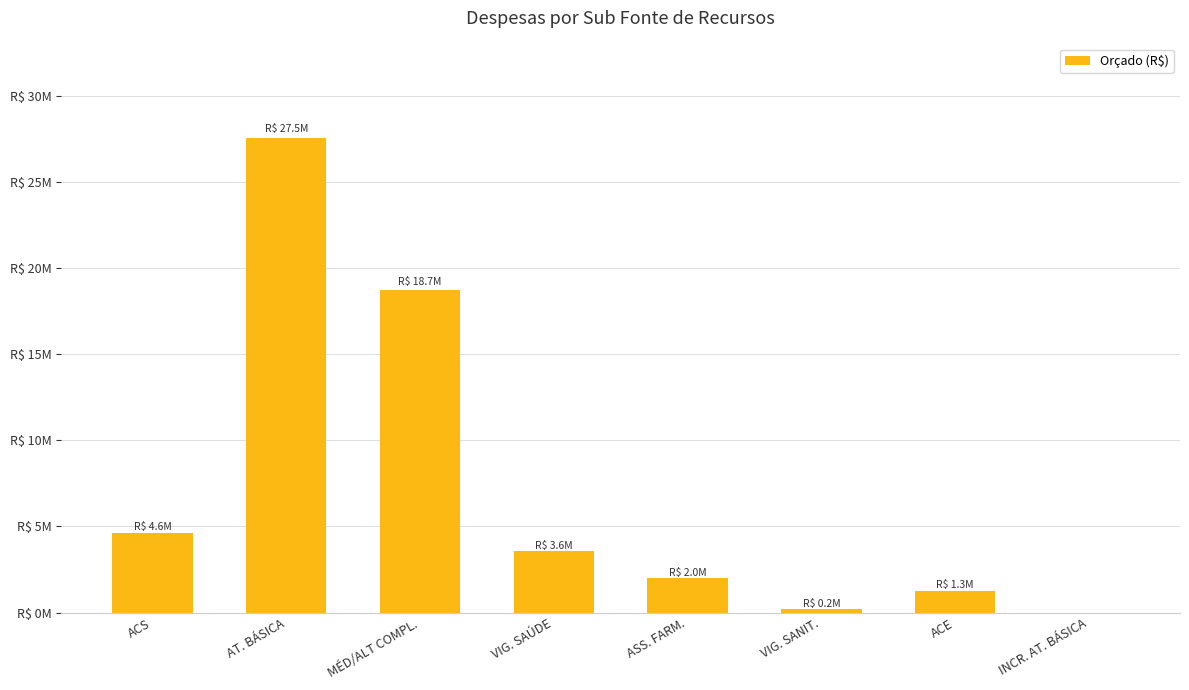

Between INCR. AT. BÁSICA and VIG. SANIT., which is larger?

VIG. SANIT.